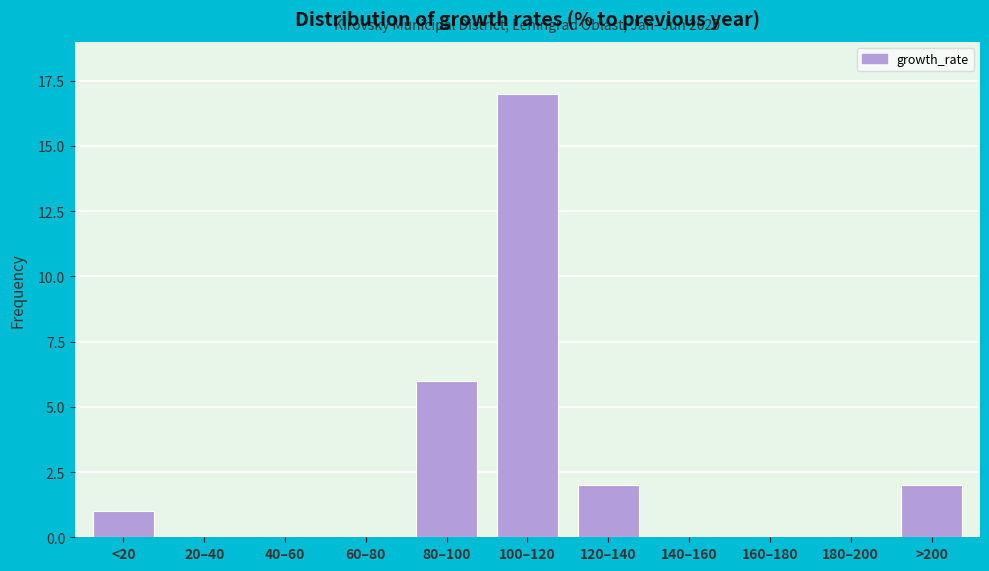

Reading left to right, what are all the values shown in this chart?

<20=1	20–40=0	40–60=0	60–80=0	80–100=6	100–120=17	120–140=2	140–160=0	160–180=0	180–200=0	>200=2